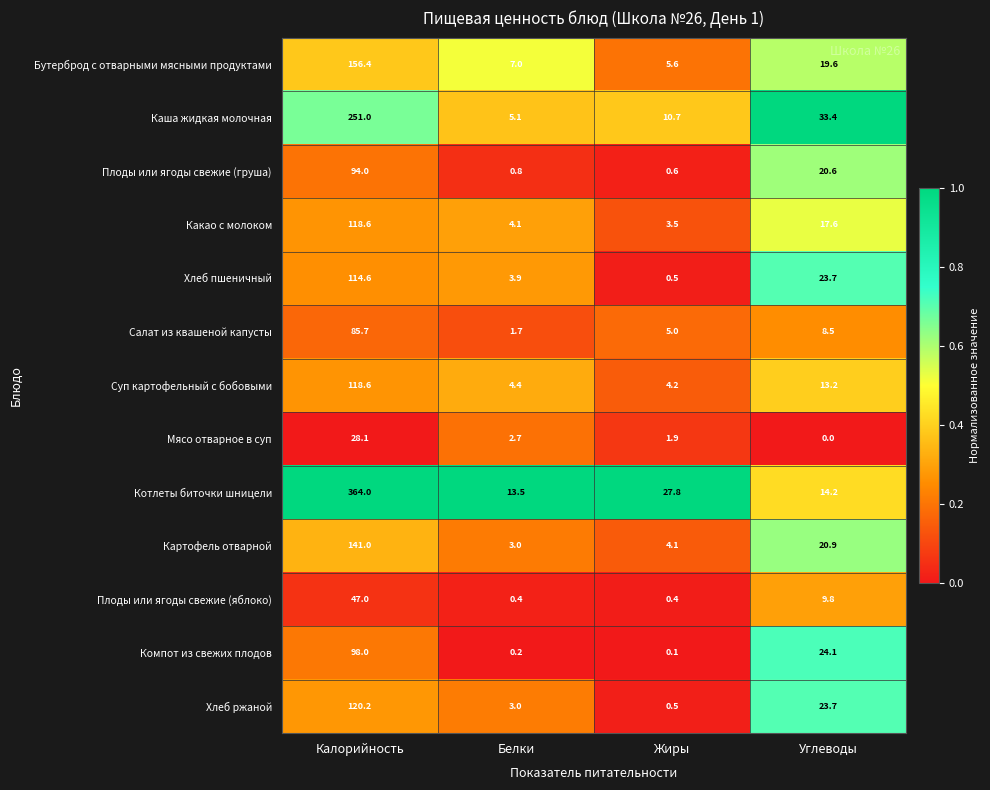

Which category has the lowest value in the Бутерброд с отварными мясными продуктами series?

Жиры